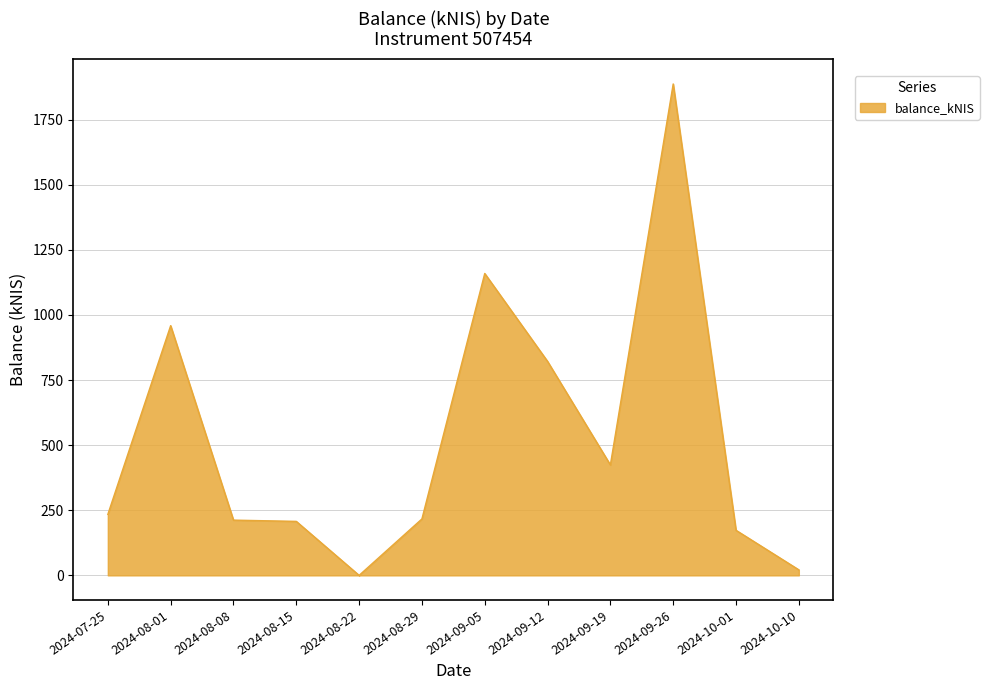

What is the difference between the maximum and minimum values?

1887.1